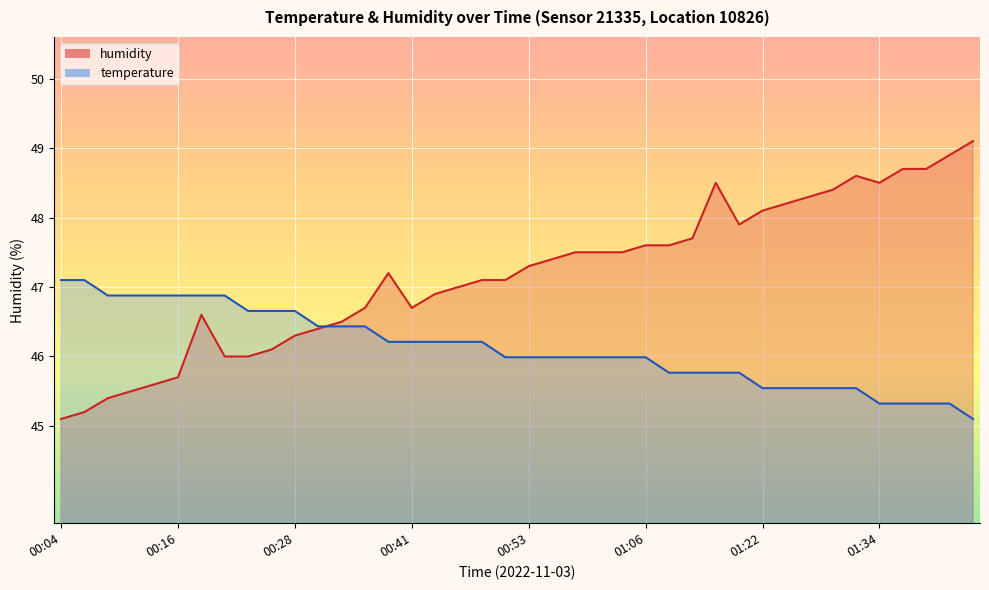

What is the approximate value of temperature at 00:09?

46.9